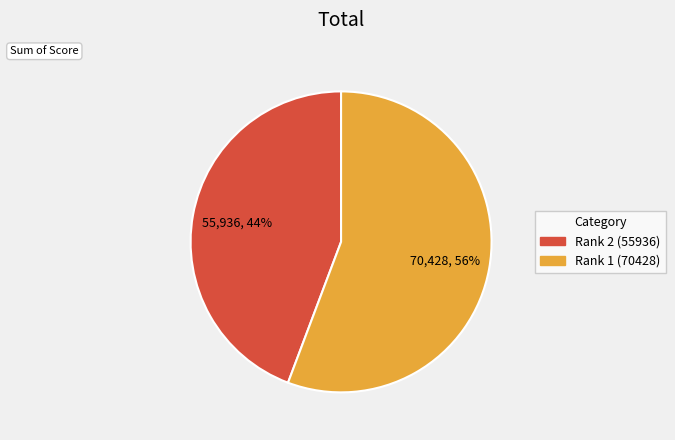

To the nearest percent, what is the average slice percentage?

50%